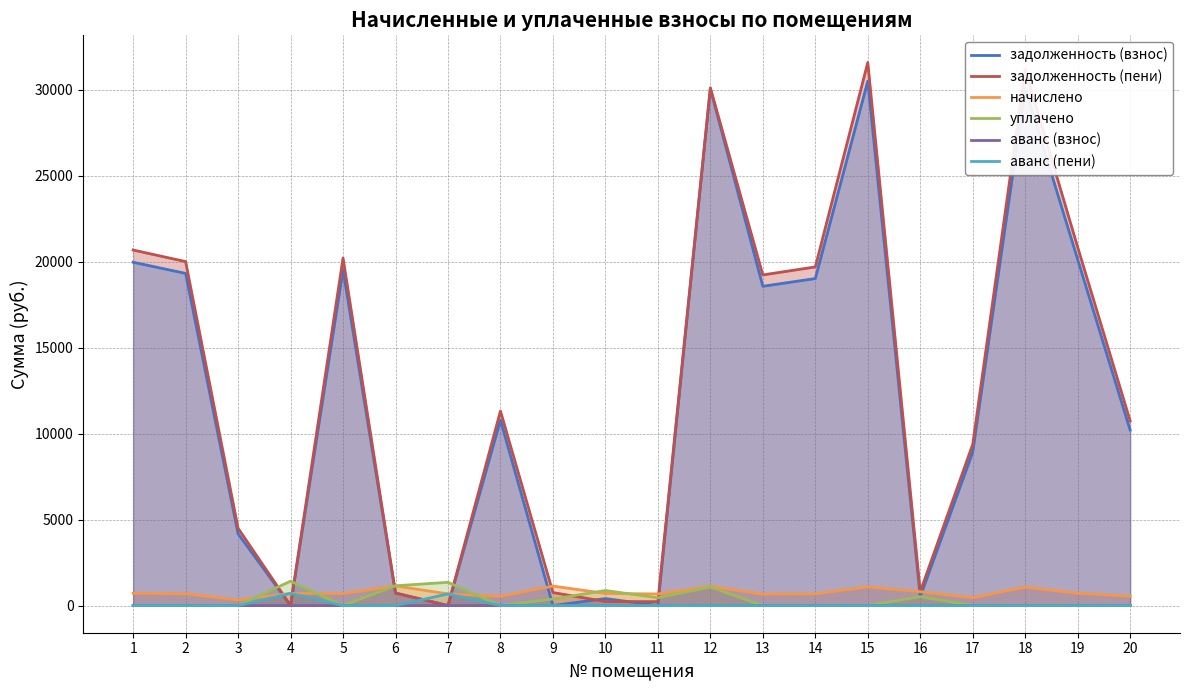

What are all the series names shown in the legend?

задолженность (взнос), задолженность (пени), начислено, уплачено, аванс (взнос), аванс (пени)